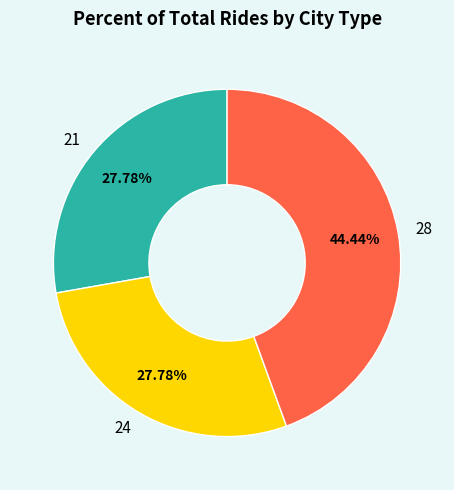

To the nearest percent, what is the combined percentage of 28 and 24?

72%